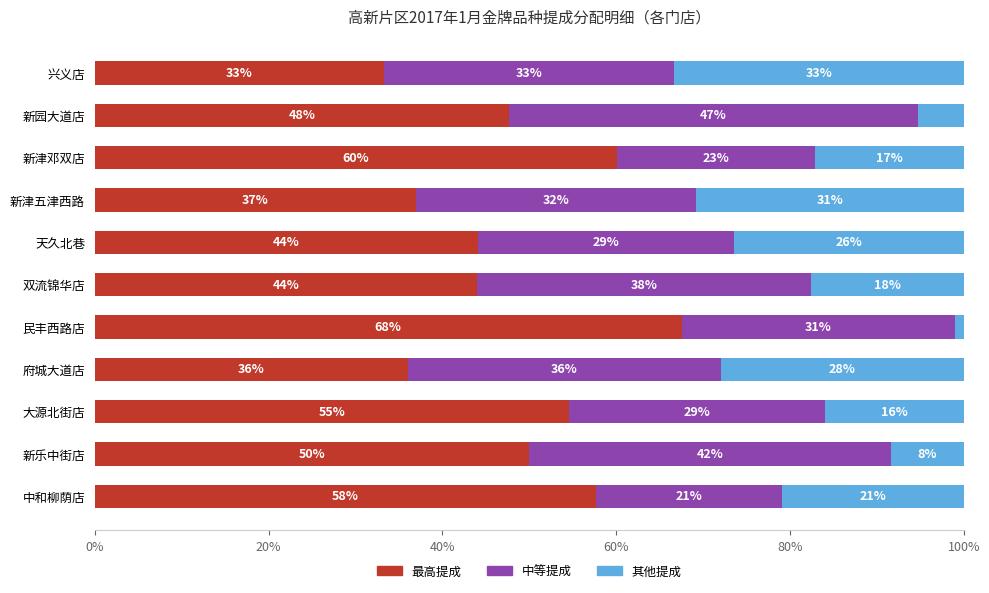

What position from the left is 双流锦华店?

6